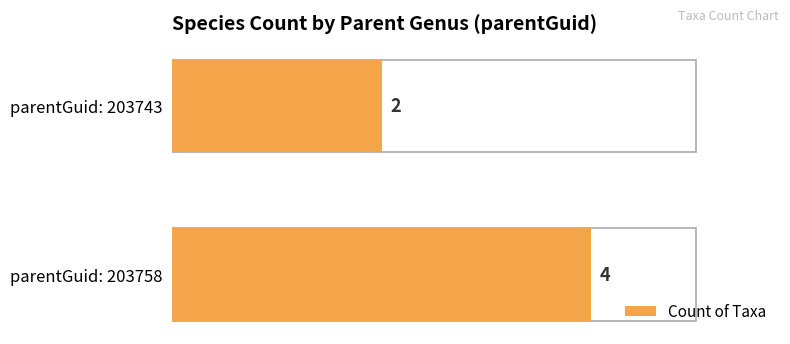

Reading right to left, list all the values displayed in this chart.

2	4